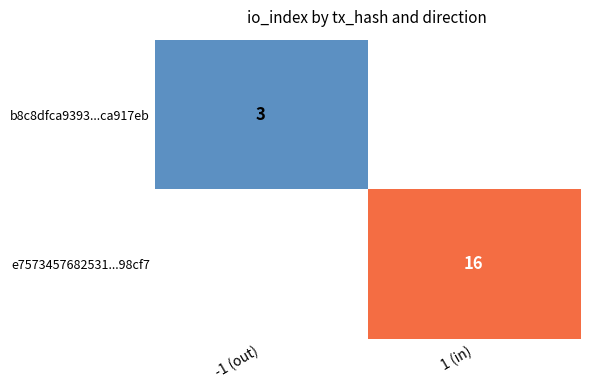

The b8c8dfca9393...ca917eb series shows 3 at -1 (out). True or false?

True